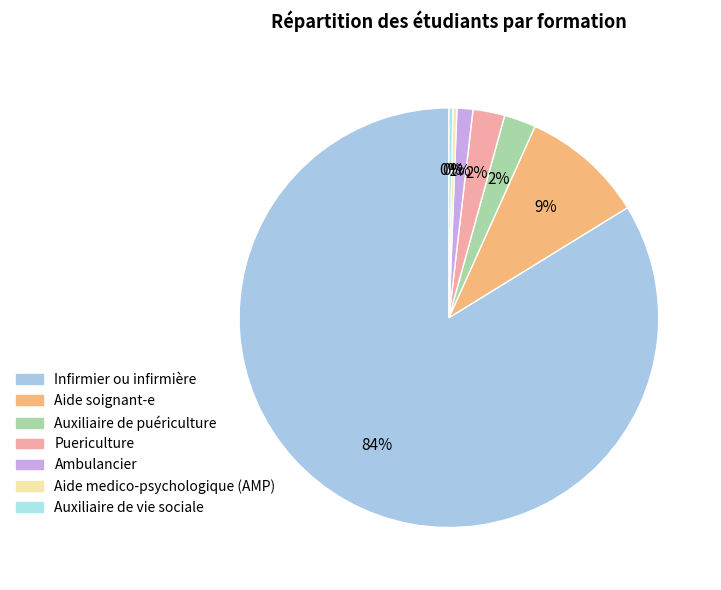

How many slices are in this pie chart?

7